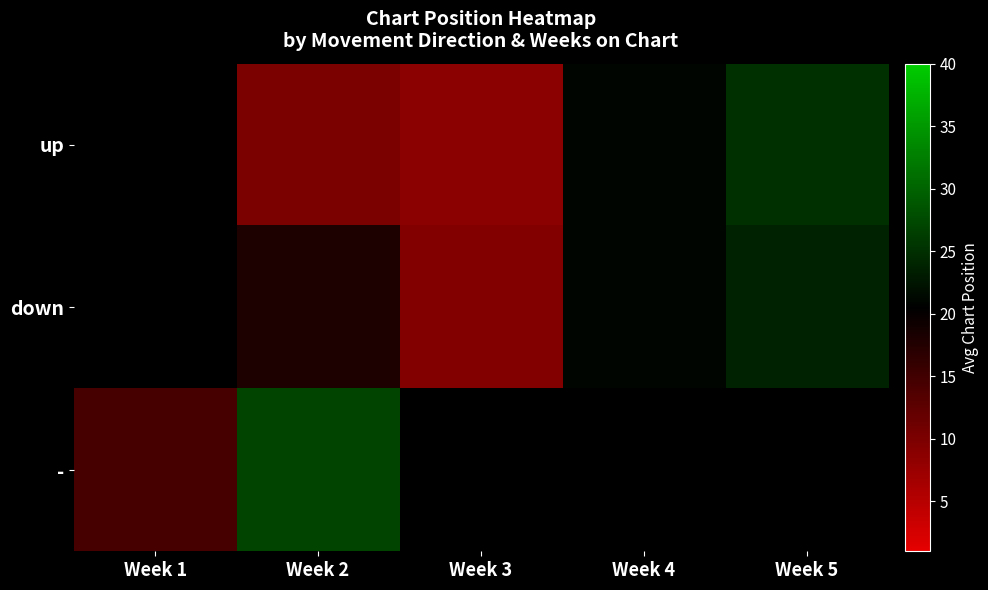

What is the minimum value shown in the chart?

8.7